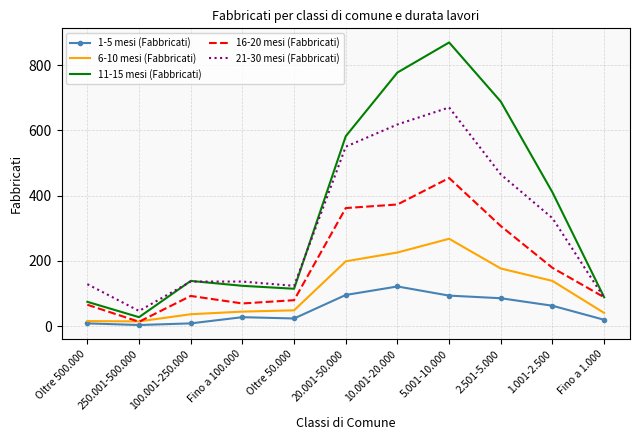

Where is the first local minimum for 21-30 mesi (Fabbricati)?

250.001-500.000